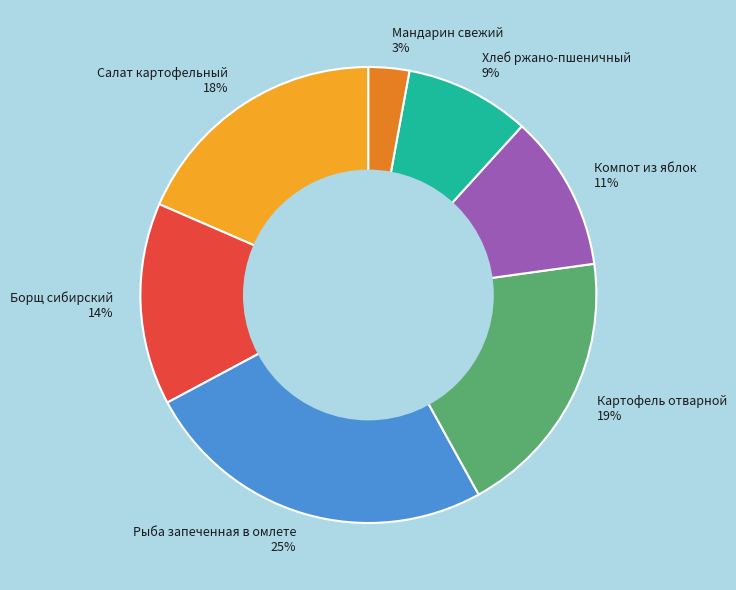

Is Хлеб ржано-пшеничный the majority of the pie?

No